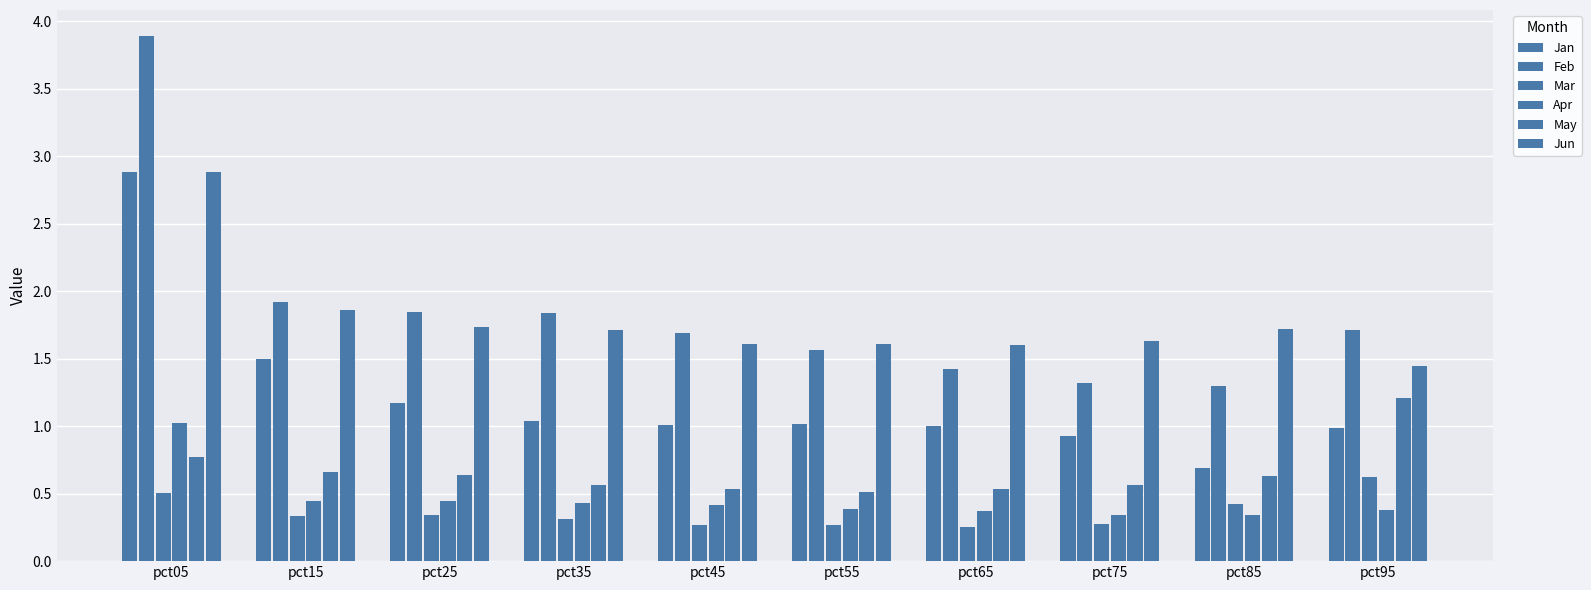

What is the value of the May bar at the 8th from the left?

0.6